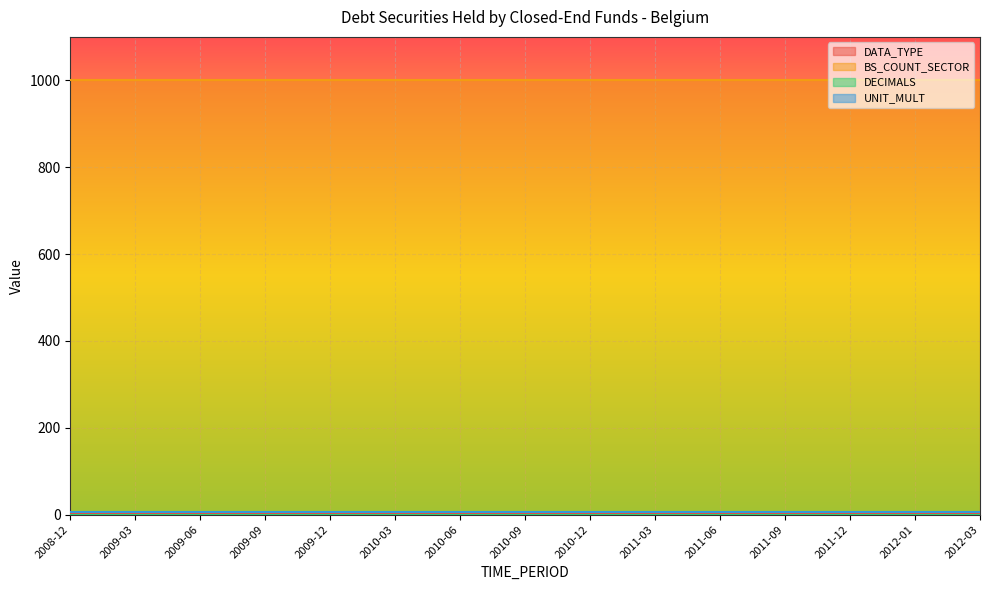

What position from the left is 2008-12?

1